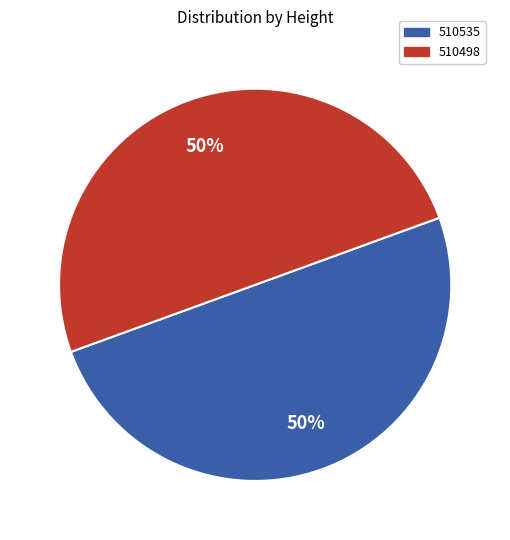

What is the ratio of the value at 510535 to the value at 510498?

1.0